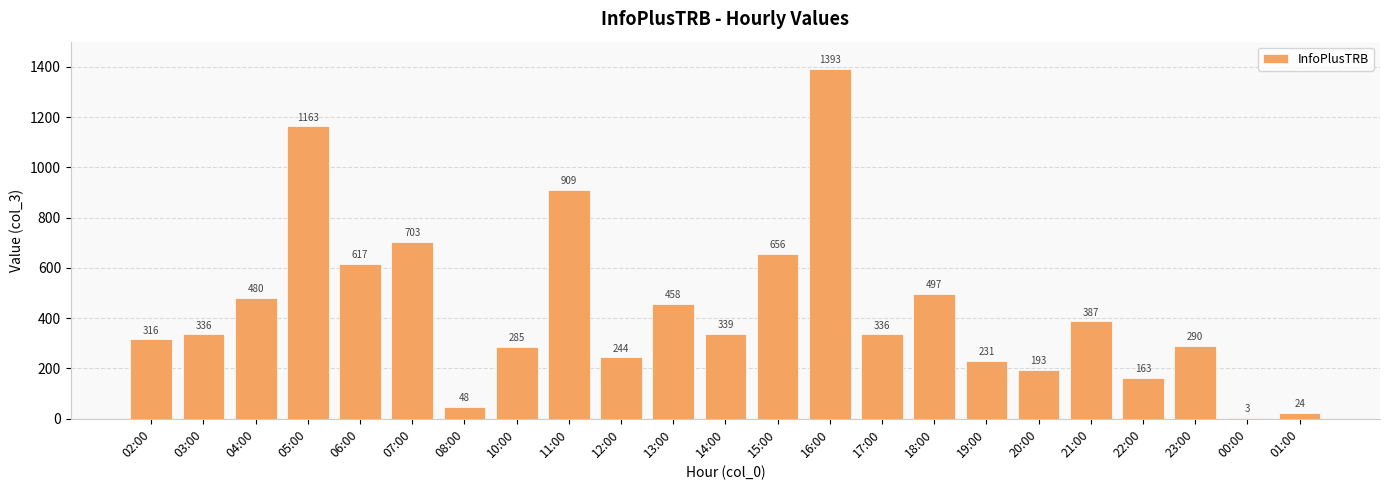

Is it true that the value at 13:00 is 458?

True